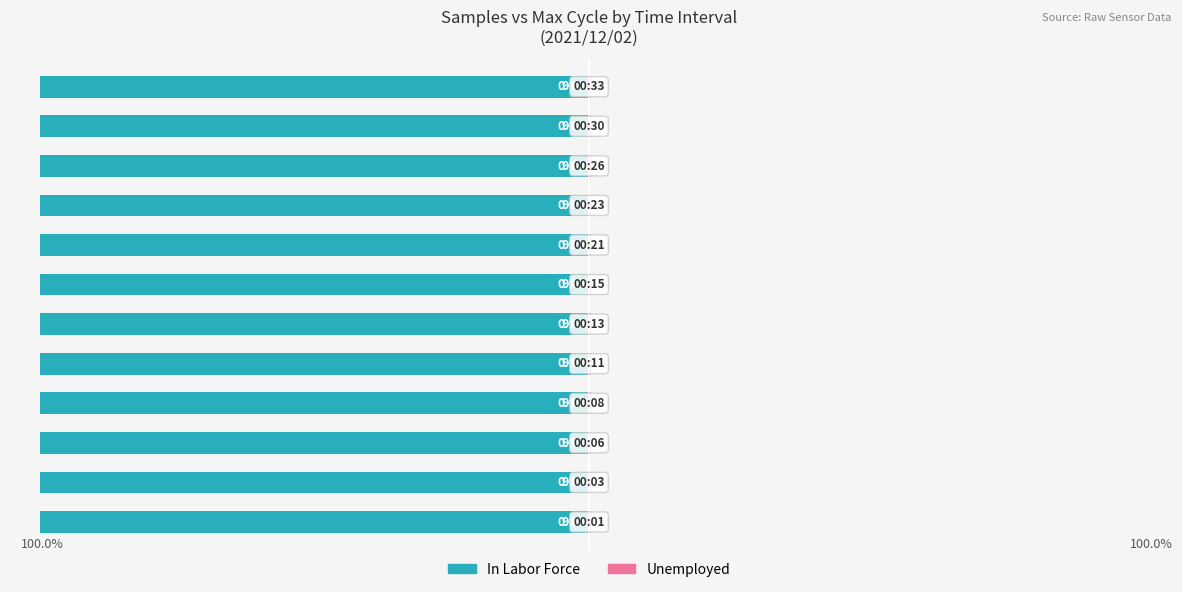

What is the smallest value displayed?

-99.6